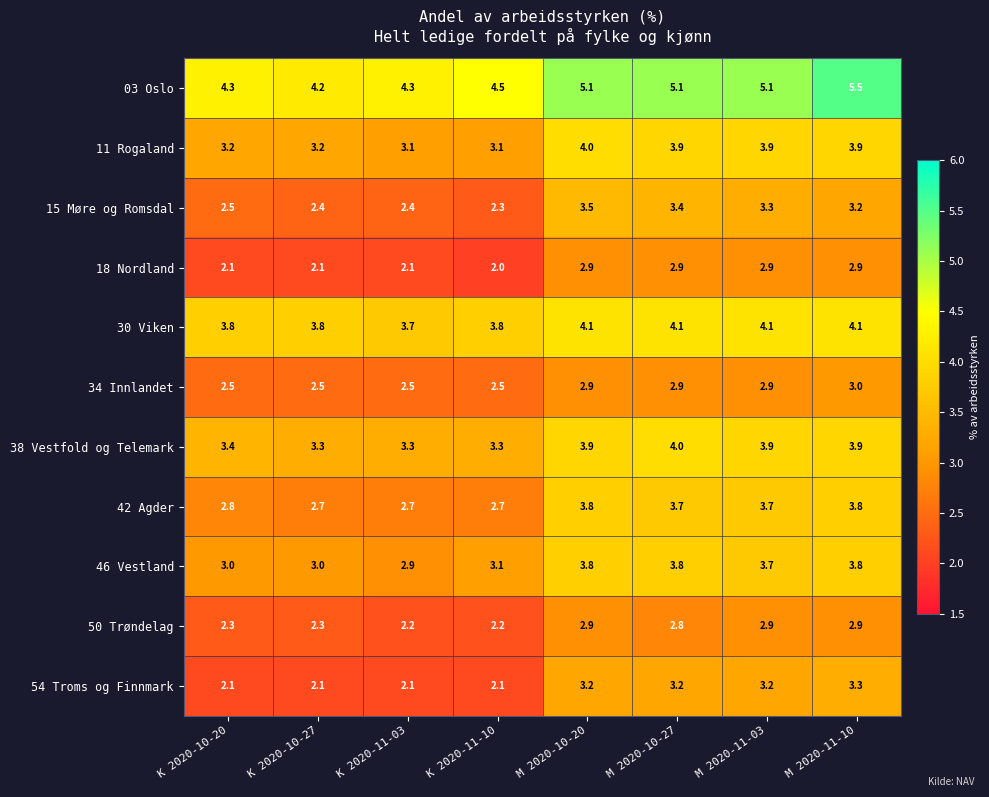

At which label does 34 Innlandet reach its peak?

M 2020-11-10